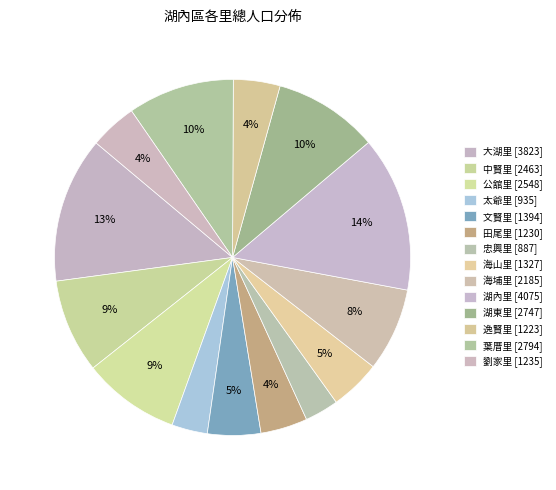

How many segments does this pie chart have?

14